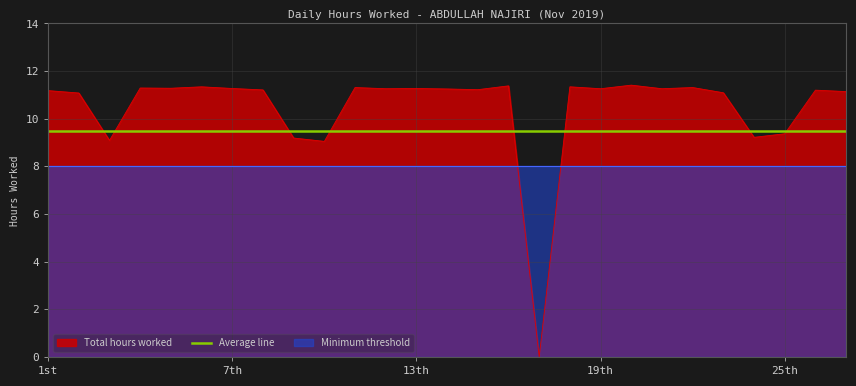

At which category is the sum across all series the highest?

20